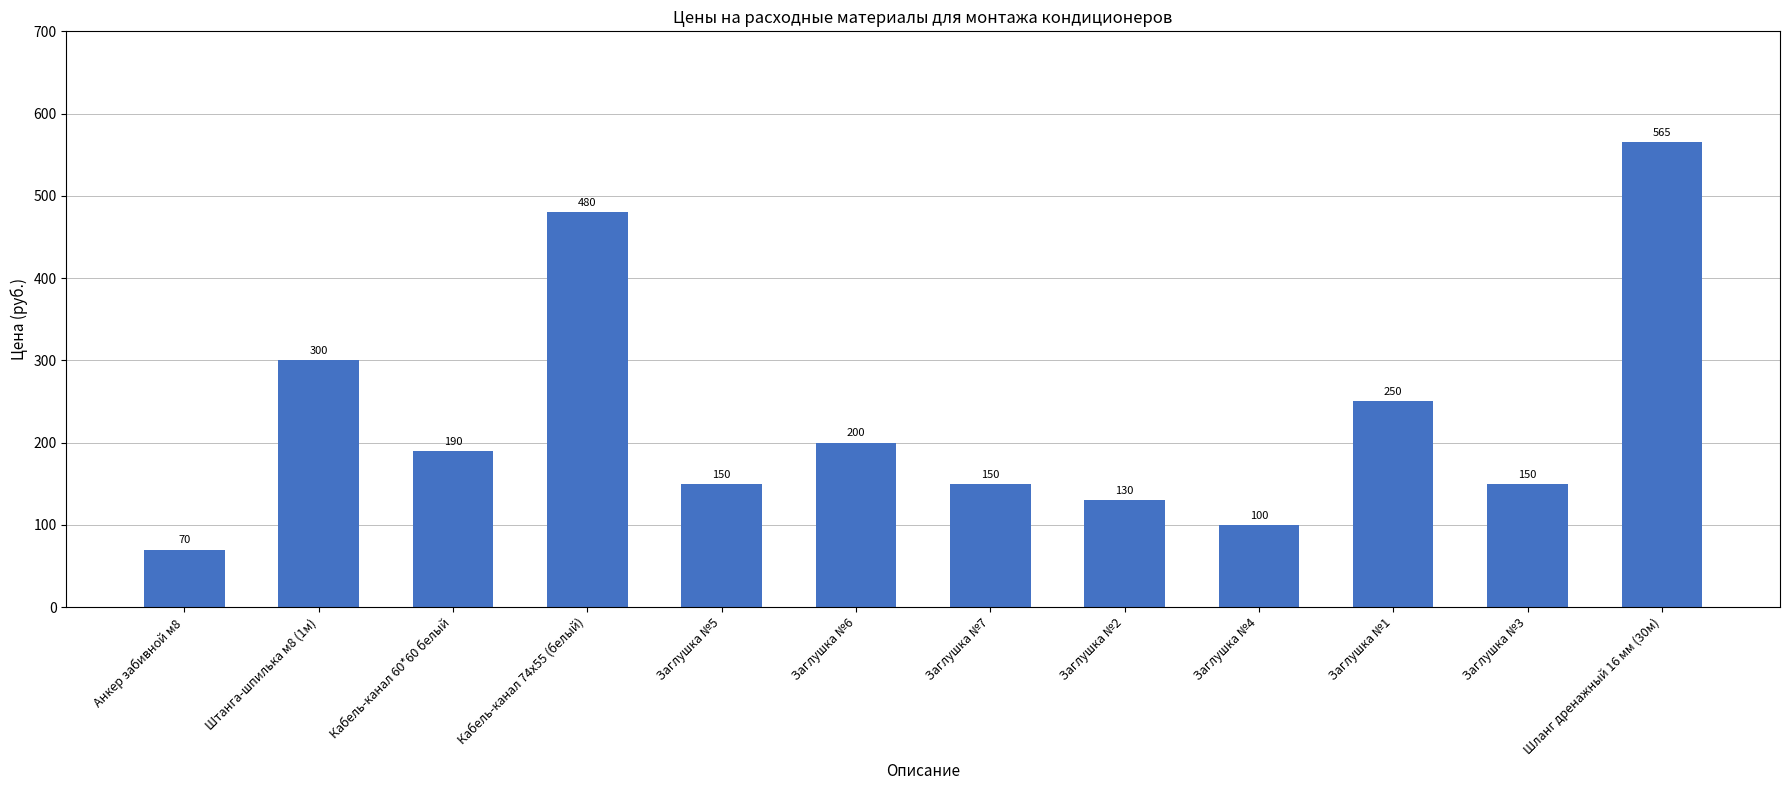

What is the sum of the values at Заглушка №2 and Анкер забивной м8?

200